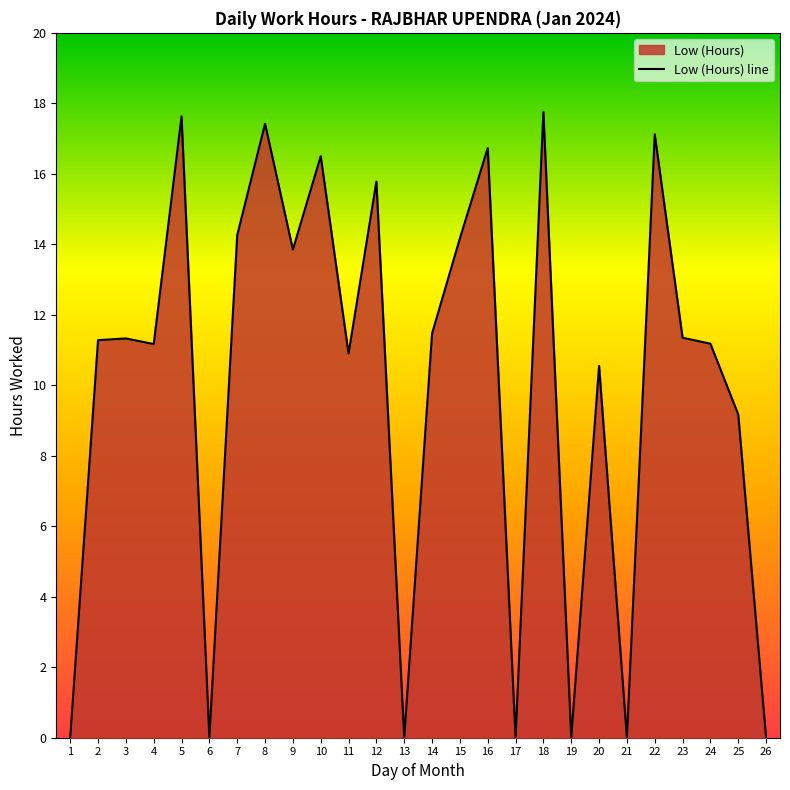

How many values are below 11?

10